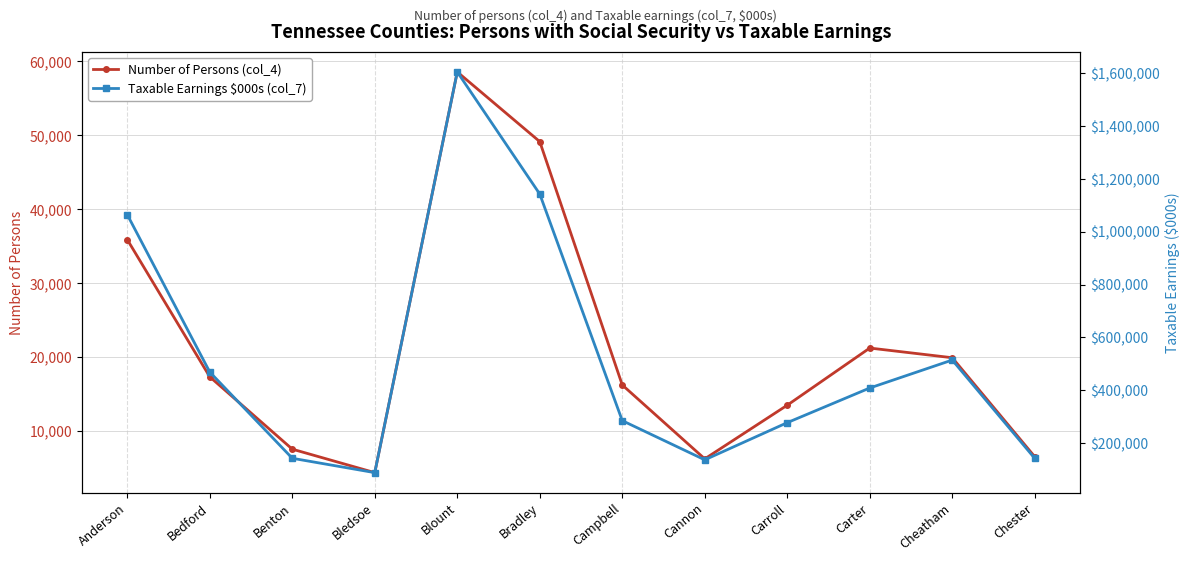

What is the label of the 9th point from the right?

Bledsoe